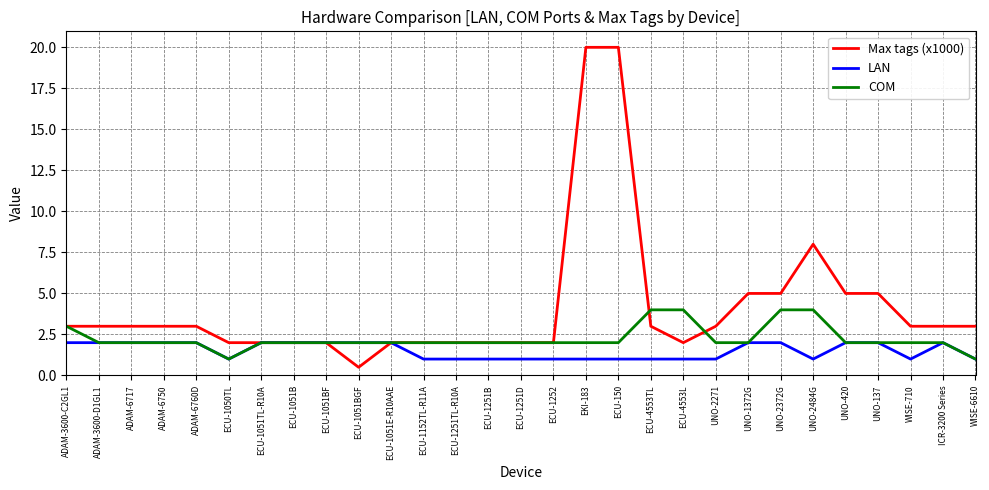

Which series has the largest total across all categories?

Max tags (x1000)